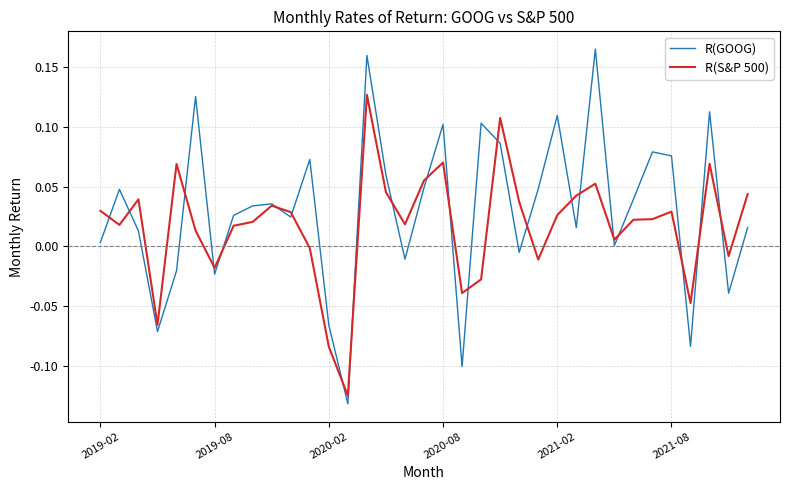

Which series has the widest spread of values?

R(GOOG)